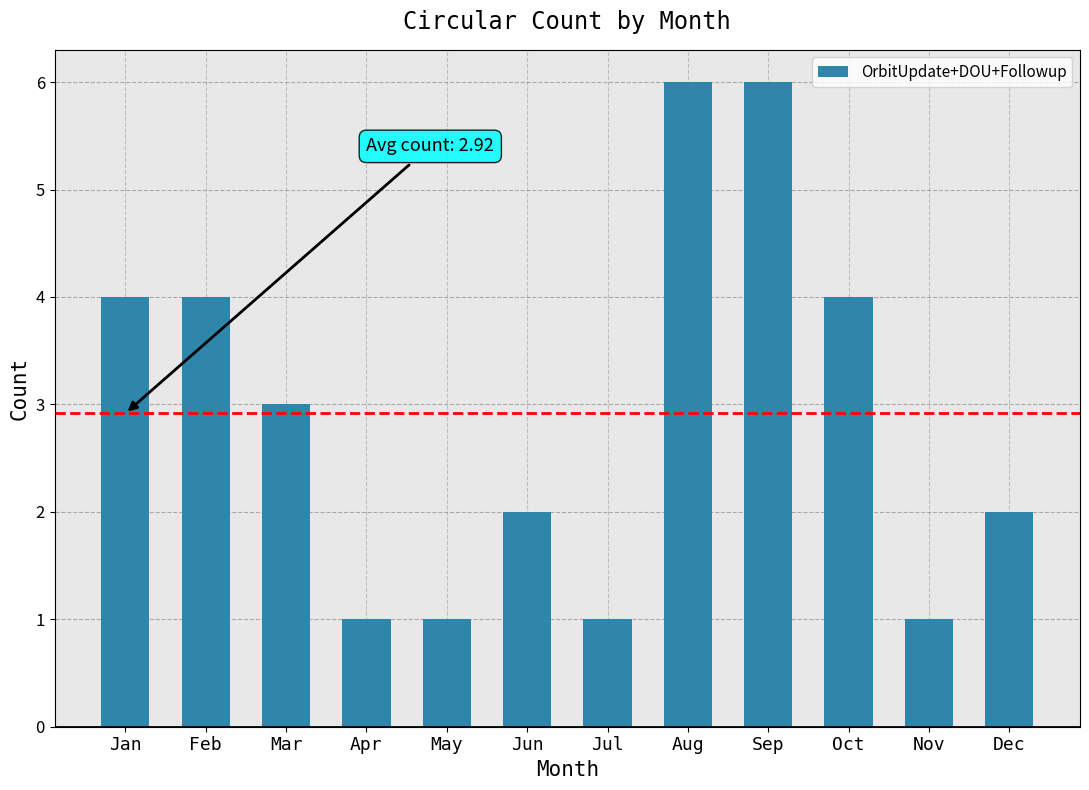

Count the values in the range 1 to 4.

10